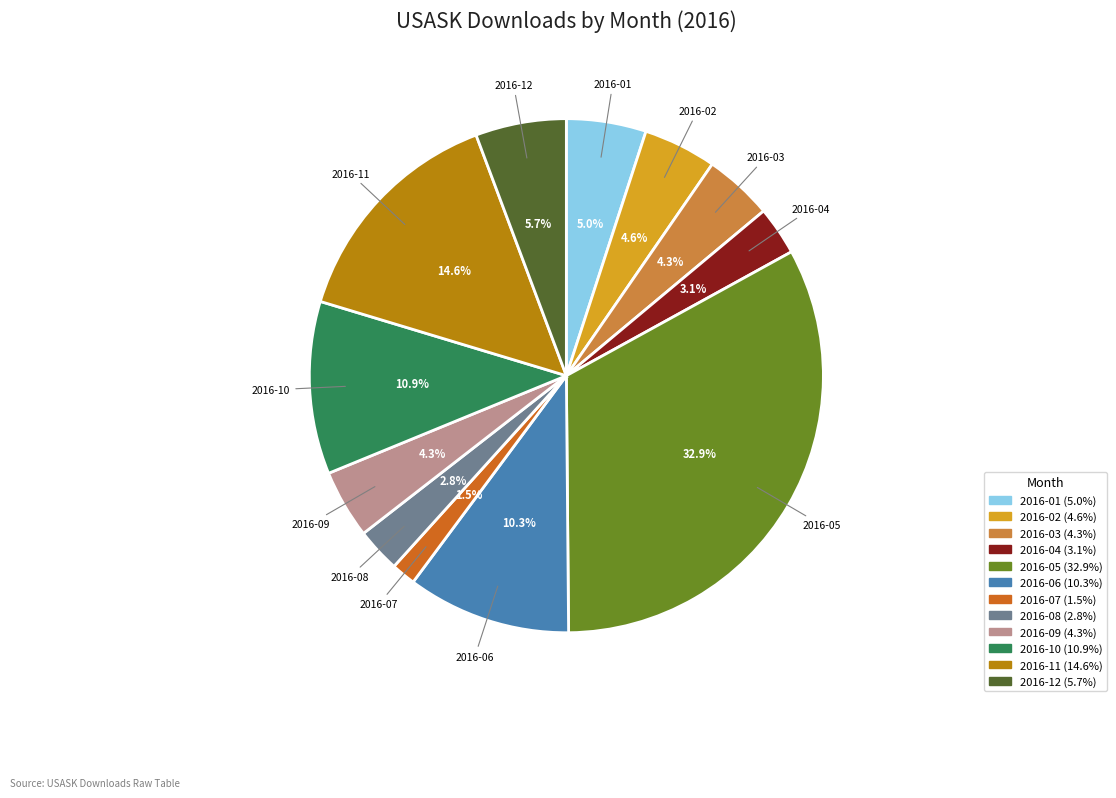

Is there any slice that represents more than half of the pie?

No